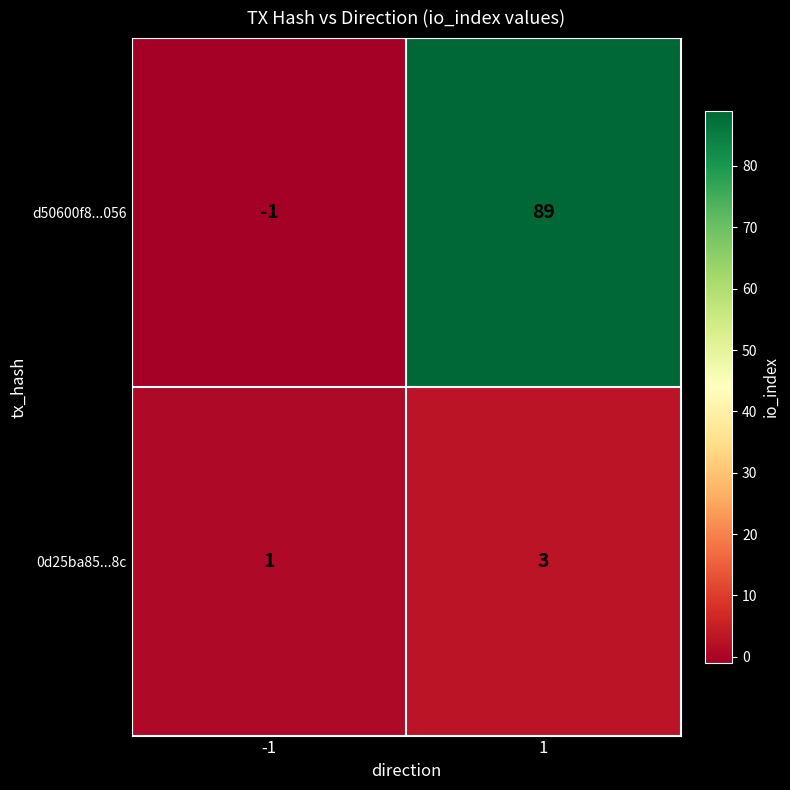

What is the spread (max minus min) of values at 1?

86